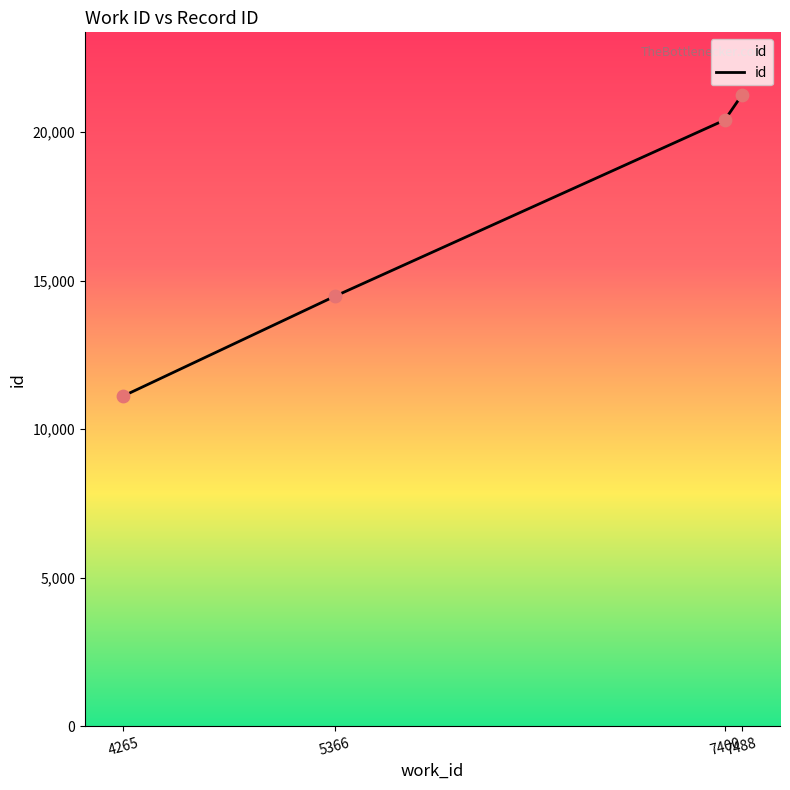

Which has a higher value, 4265 or 7400?

7400